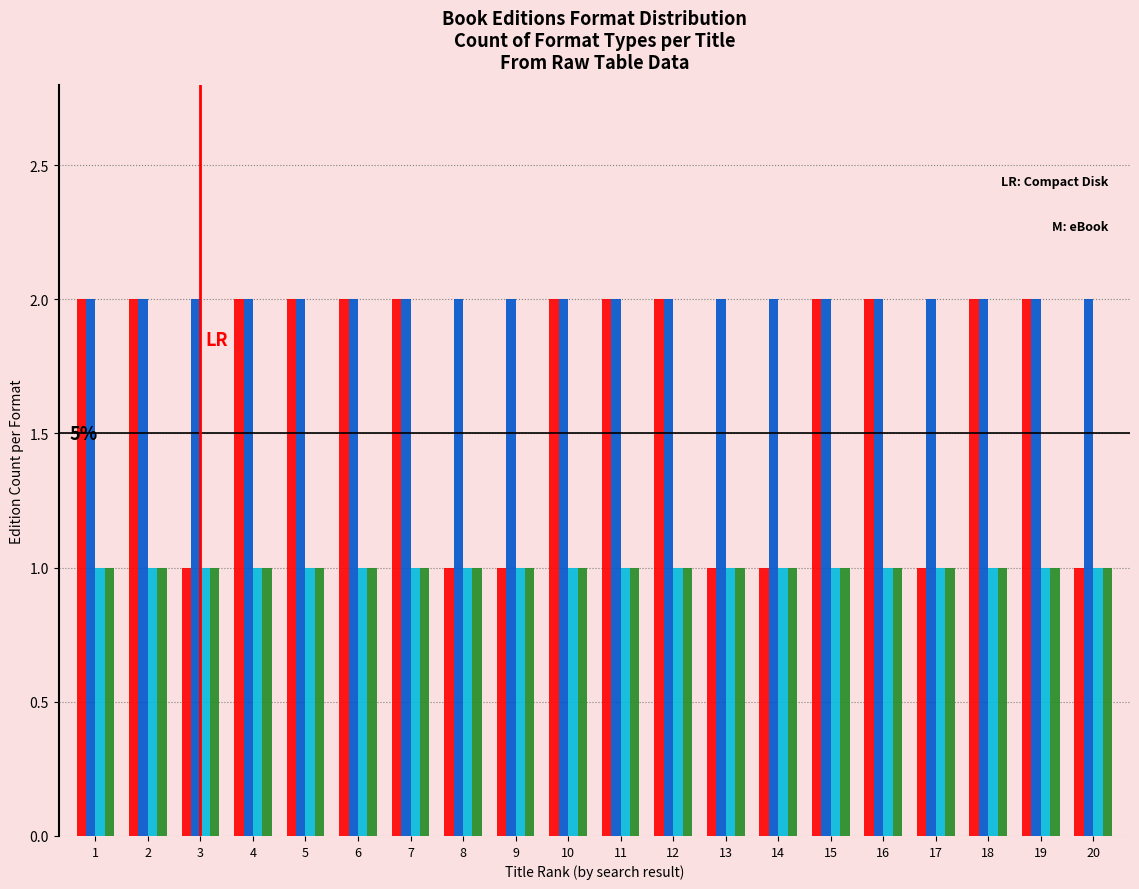

What is the total value across all series at 16?

6